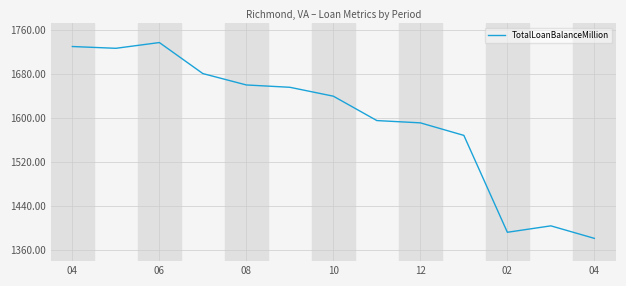

What is the greatest value displayed?

1736.9